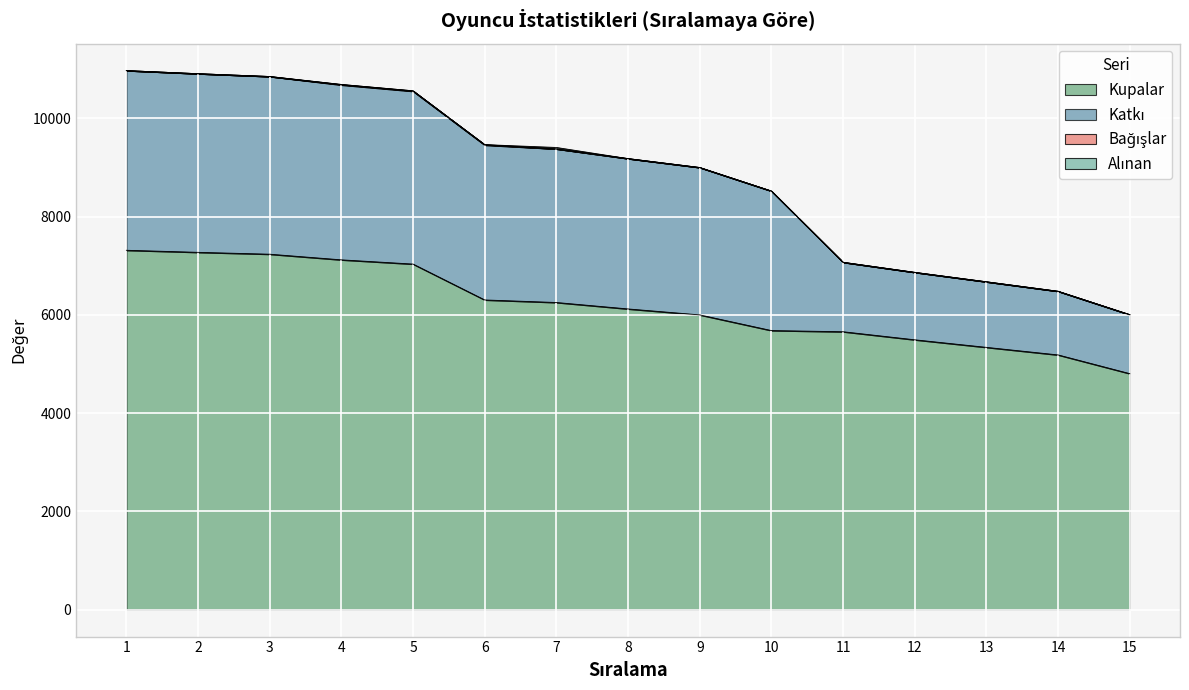

What is the minimum value shown in the chart?

4802